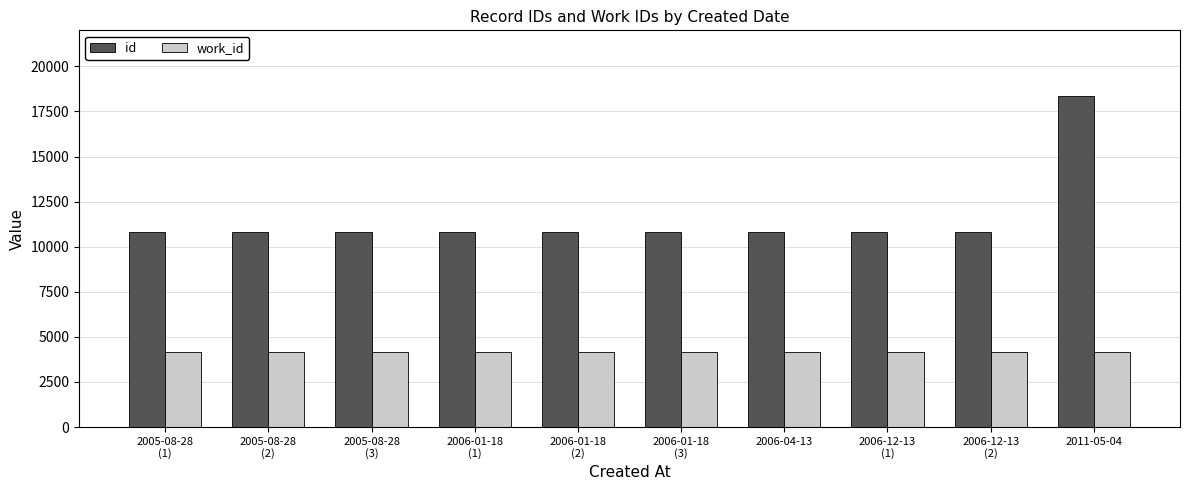

What is the difference between the maximum and minimum values in the id series?

7562